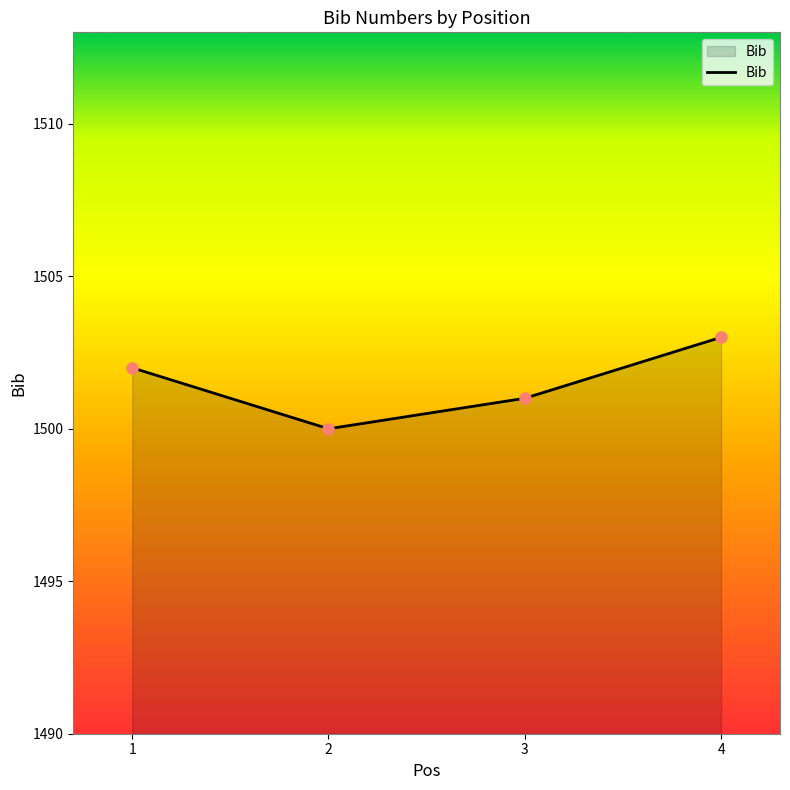

Reading left to right, what are all the values shown in this chart?

1=1502	2=1500	3=1501	4=1503